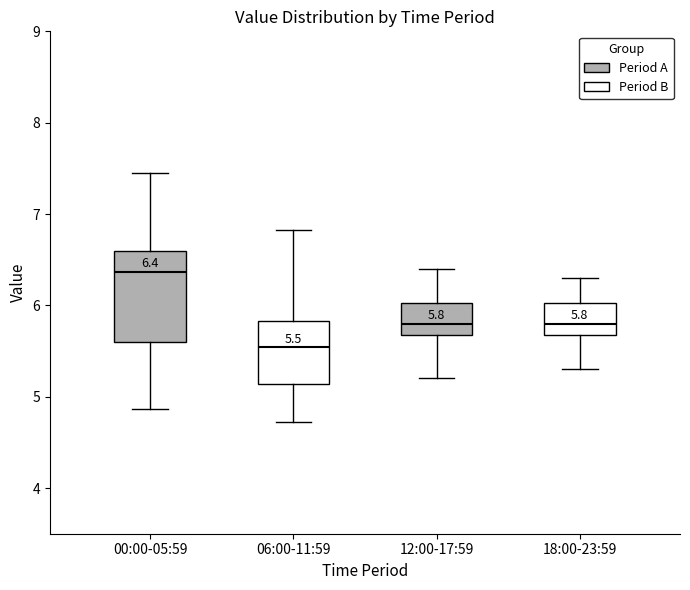

Which box's median line is the lowest?

06:00-11:59